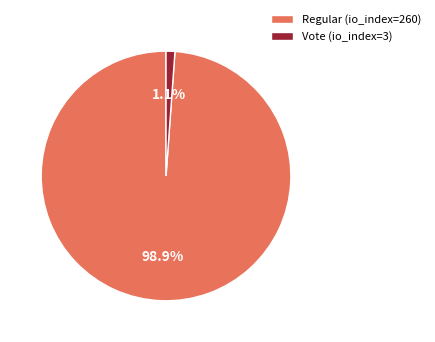

Which slice is the smallest?

Vote (io_index=3)